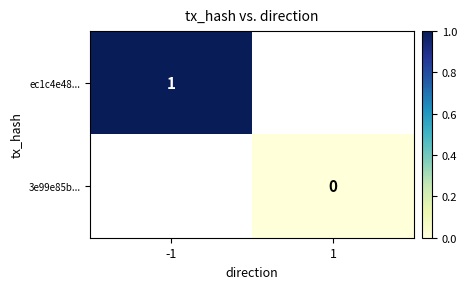

Which has a higher value, 1 or -1?

-1